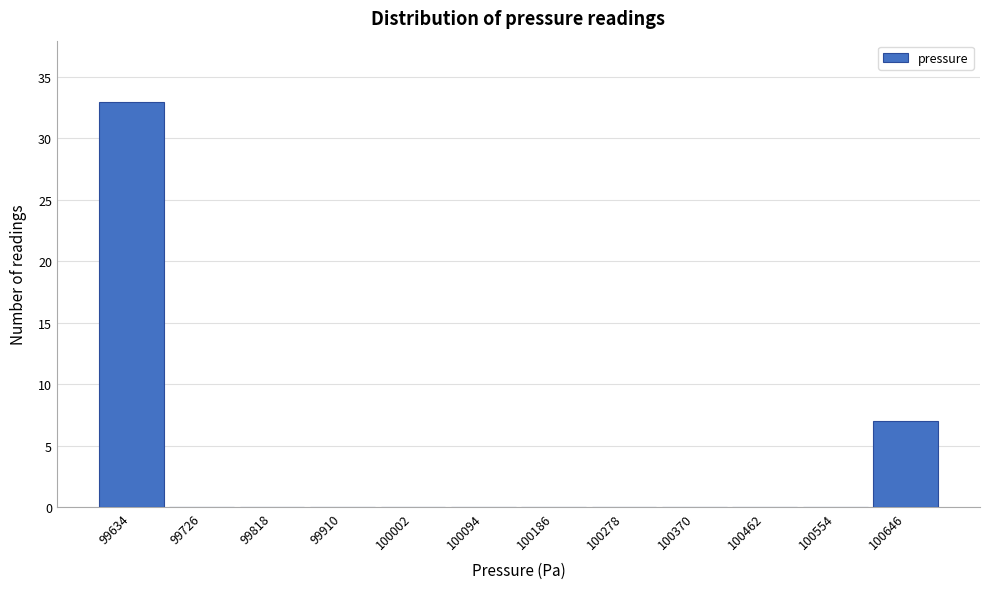

Reading left to right, list all the values displayed in this chart.

99634=33	99726=0	99818=0	99910=0	100002=0	100094=0	100186=0	100278=0	100370=0	100462=0	100554=0	100646=7